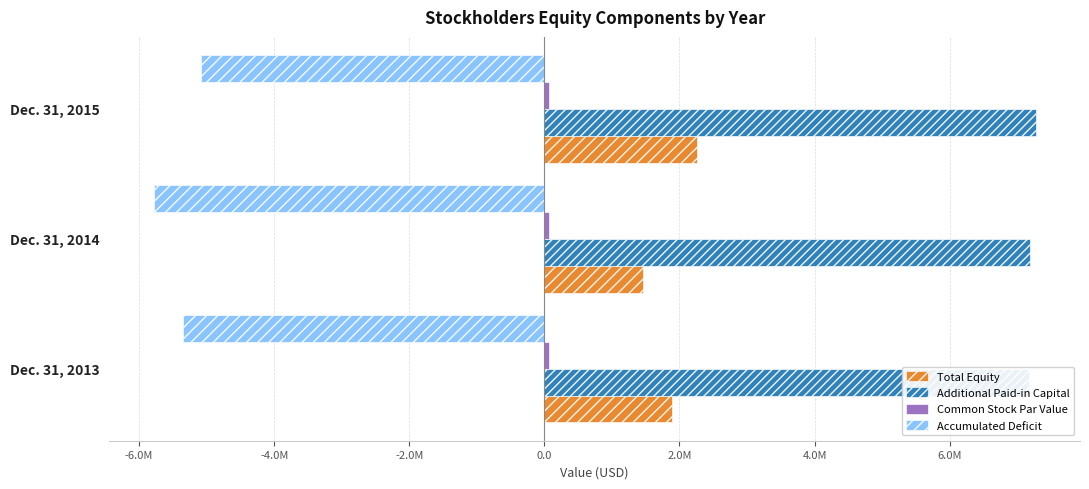

How many series are shown in this chart?

4